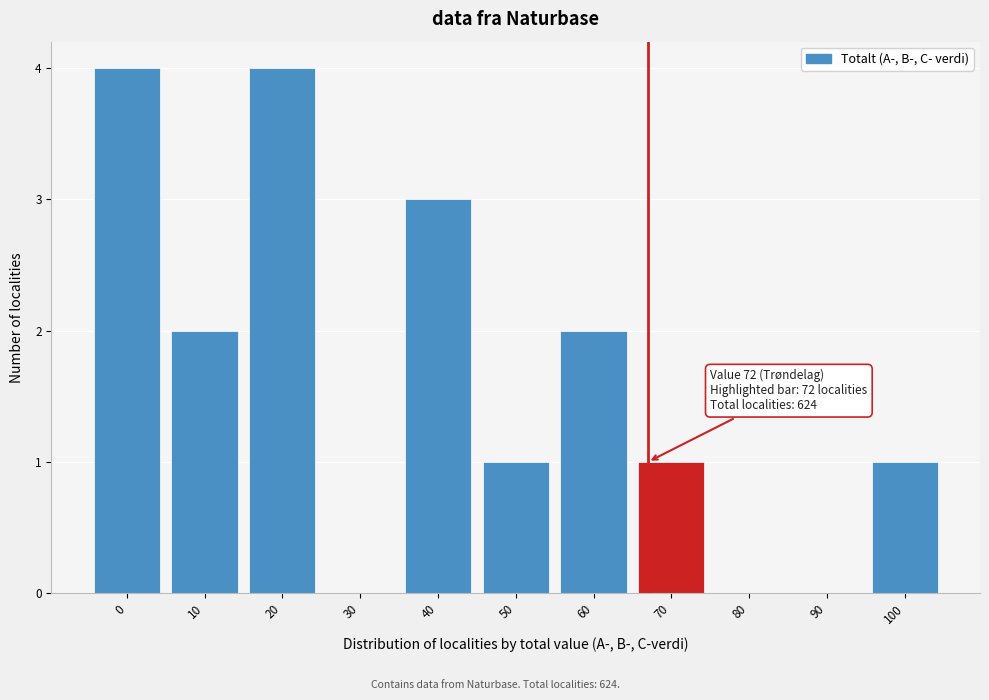

Reading left to right, extract all data points from this chart.

0=4	10=2	20=4	30=0	40=3	50=1	60=2	70=1	80=0	90=0	100=1